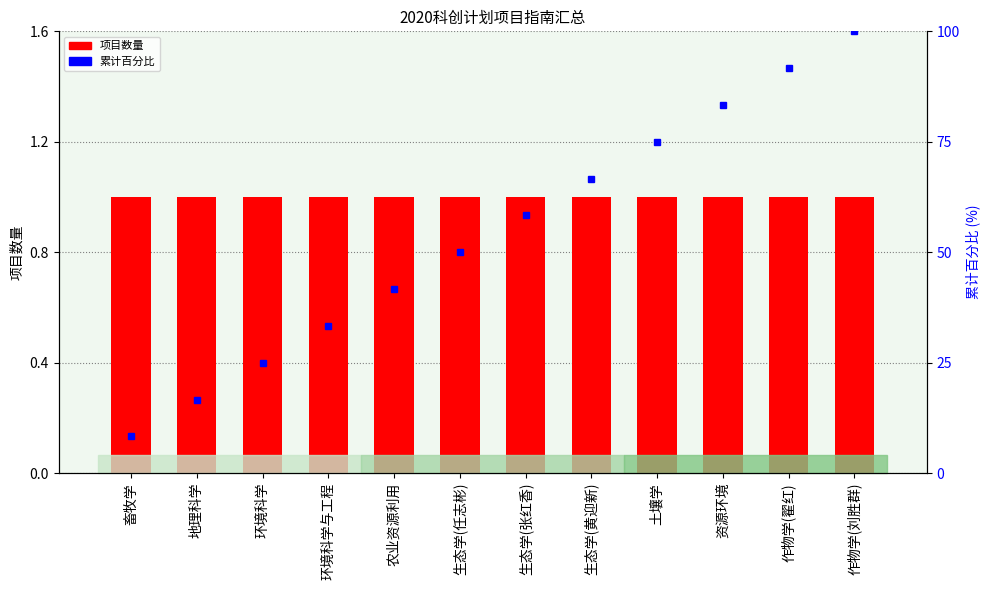

What is the sum of the 项目数量 values at 环境科学与工程 and 生态学(张红香)?

2.0